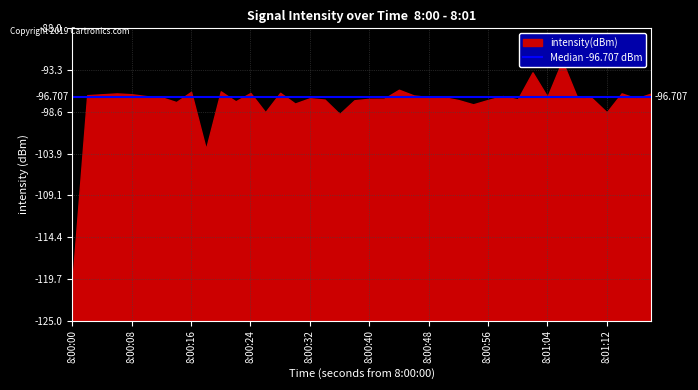

What is the difference between the second highest and minimum values?

26.5